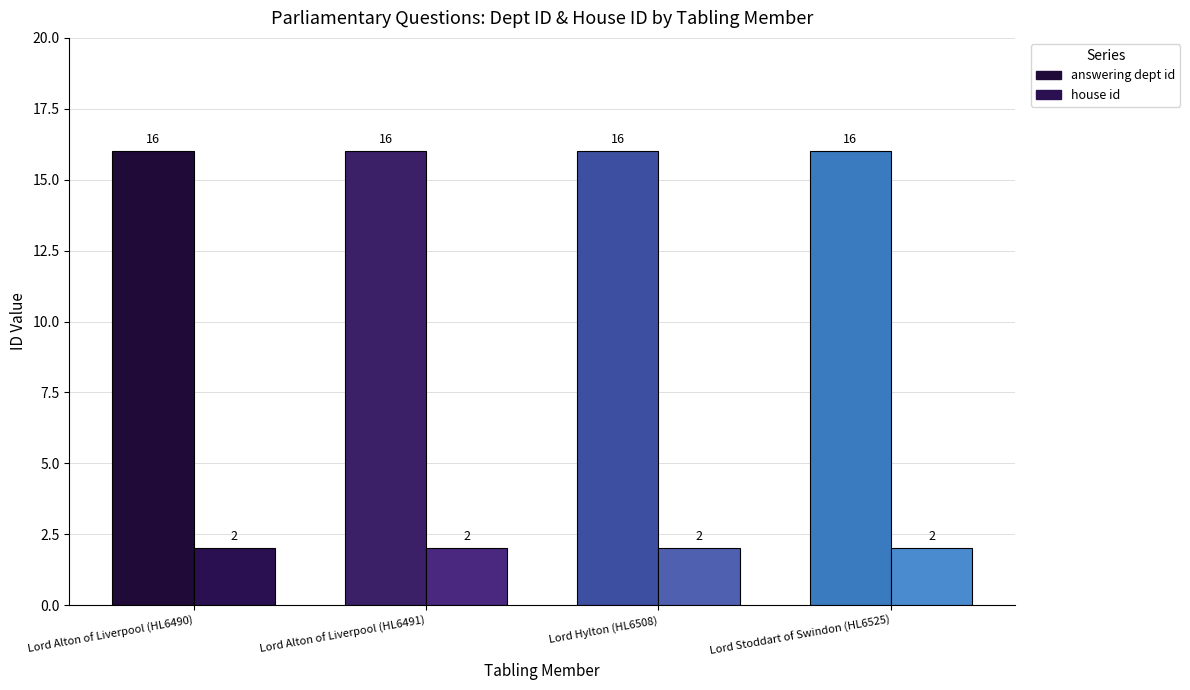

What is the total value across all series at Lord Alton of Liverpool (HL6490)?

18